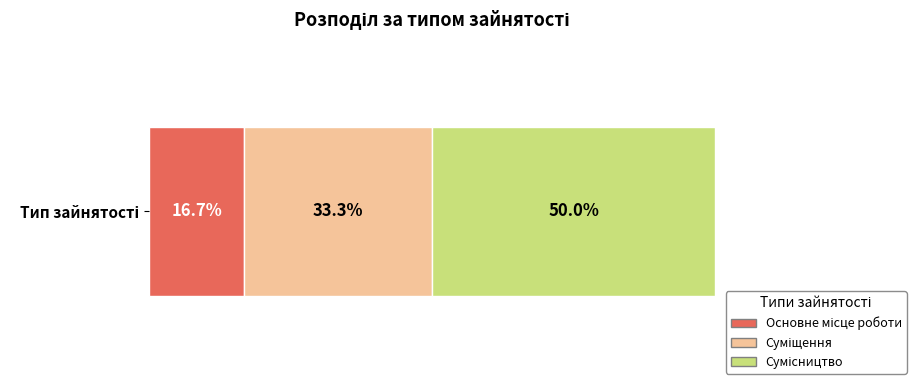

Are the bars grouped side by side (vs. stacked)?

No